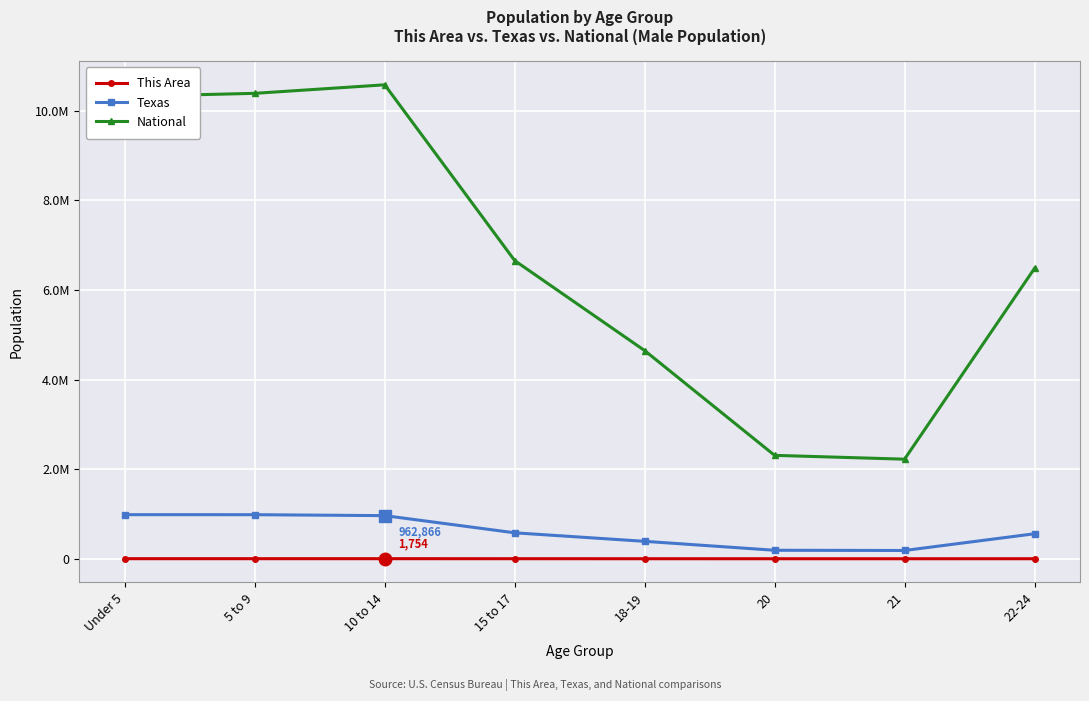

True or false: This Area and Texas cross at least once.

False